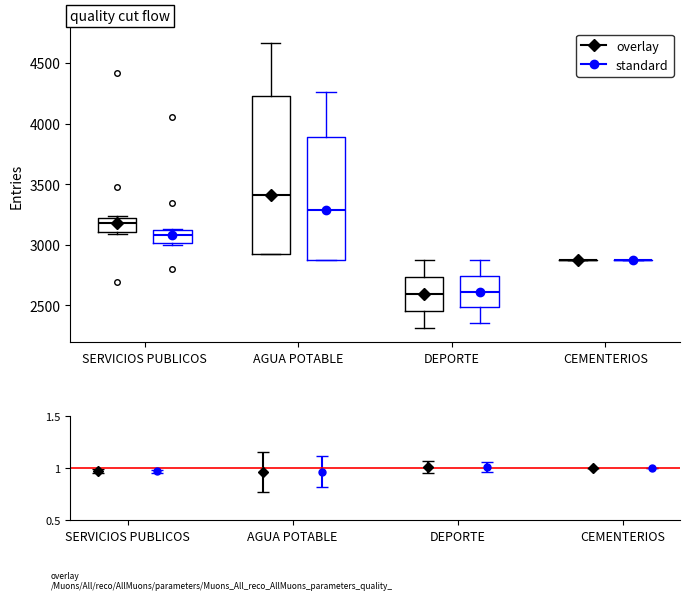

Reading left to right, read every box against the y-axis: the position of its median line, the range the box covers, and the ends of its whiskers. The values are not printed on the chart, so give them approximately, as read against the axis.

SERVICIOS PUBLICOS (overlay): median 3200 (just below the box's upper edge), box 3100 to 3200, whiskers 3100 (just below the box's lower edge) to 3250
SERVICIOS PUBLICOS (standard): median 3100 (just below the box's upper edge), box 3000 to 3100, whiskers 3000 (just below the box's lower edge) to 3150
AGUA POTABLE (overlay): median 3400, box 2900 to 4200, whiskers 2900 to 4650
AGUA POTABLE (standard): median 3300, box 2850 to 3900, whiskers 2850 to 4250
DEPORTE (overlay): median 2600, box 2450 to 2750, whiskers 2300 to 2850
DEPORTE (standard): median 2600, box 2500 to 2750, whiskers 2350 to 2850
CEMENTERIOS (overlay): box collapsed to a line at 2850, whiskers 2850 to 2850
CEMENTERIOS (standard): box collapsed to a line at 2850, whiskers 2850 to 2850